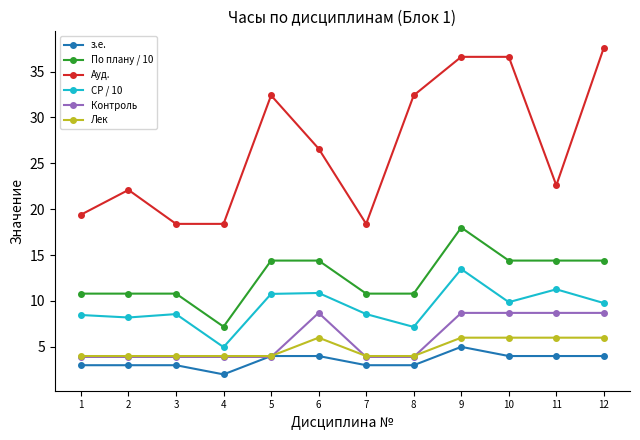

Between 3 and 5, which series saw the biggest shift?

Ауд.